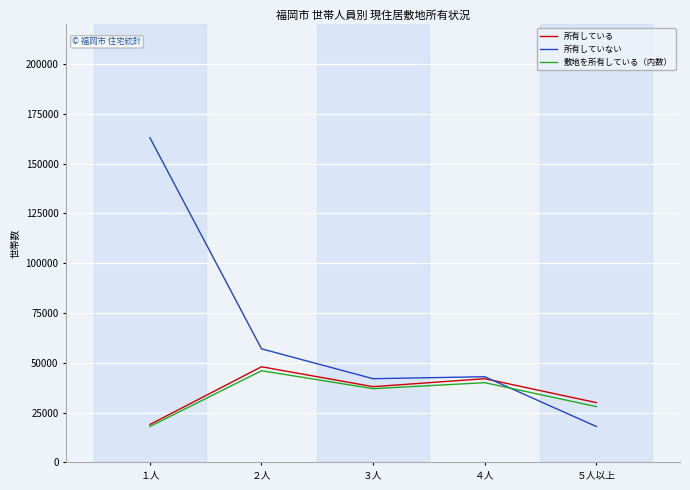

True or false: 所有していない has a value of 101725 at ２人.

False